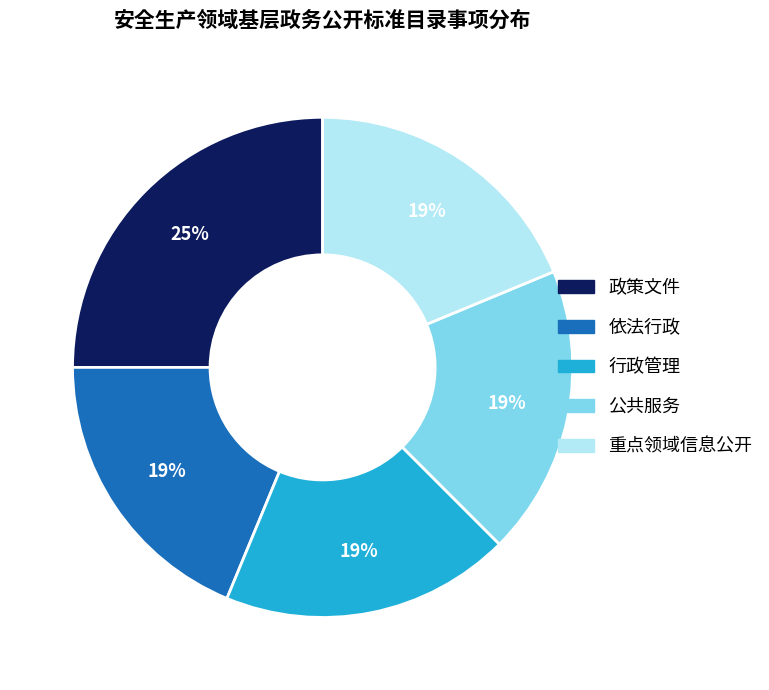

Is there a majority slice in this chart?

No